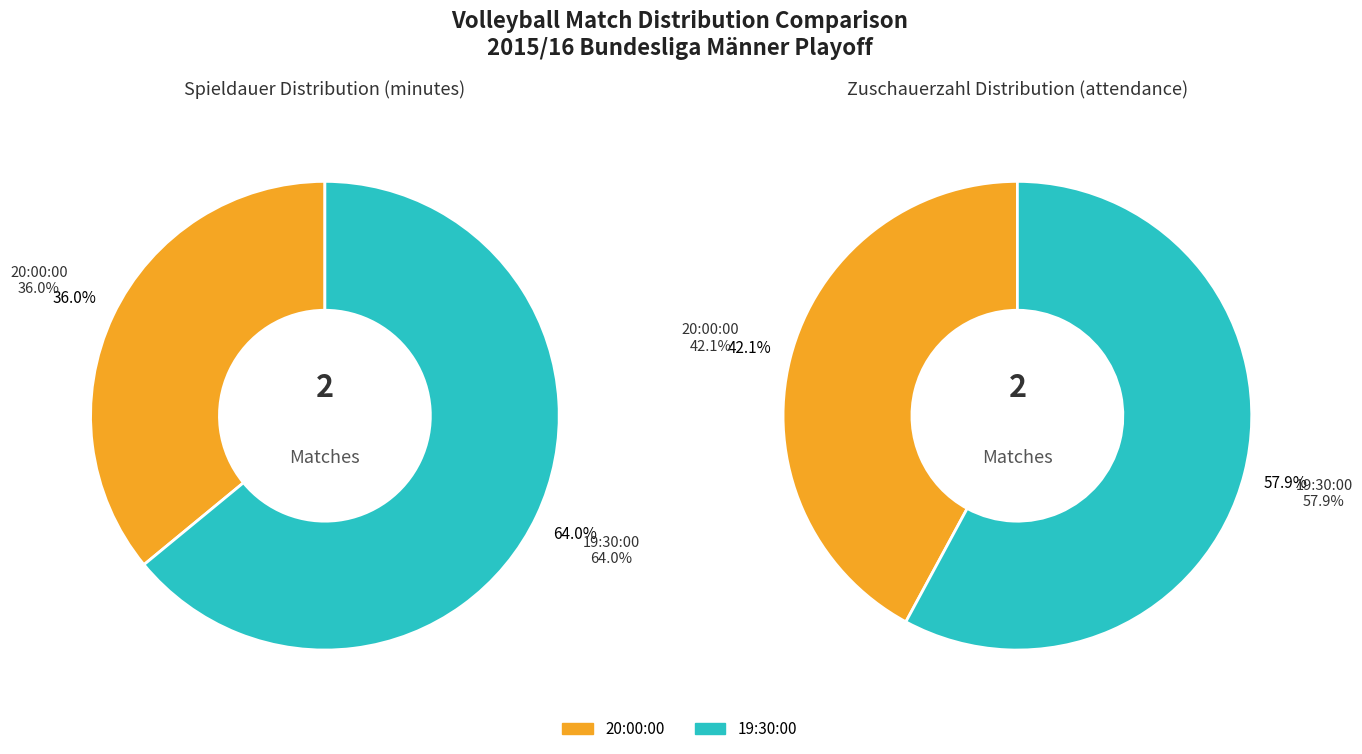

Combined, what portion of the pie is 19:30:00 and 20:00:00?

100.0%